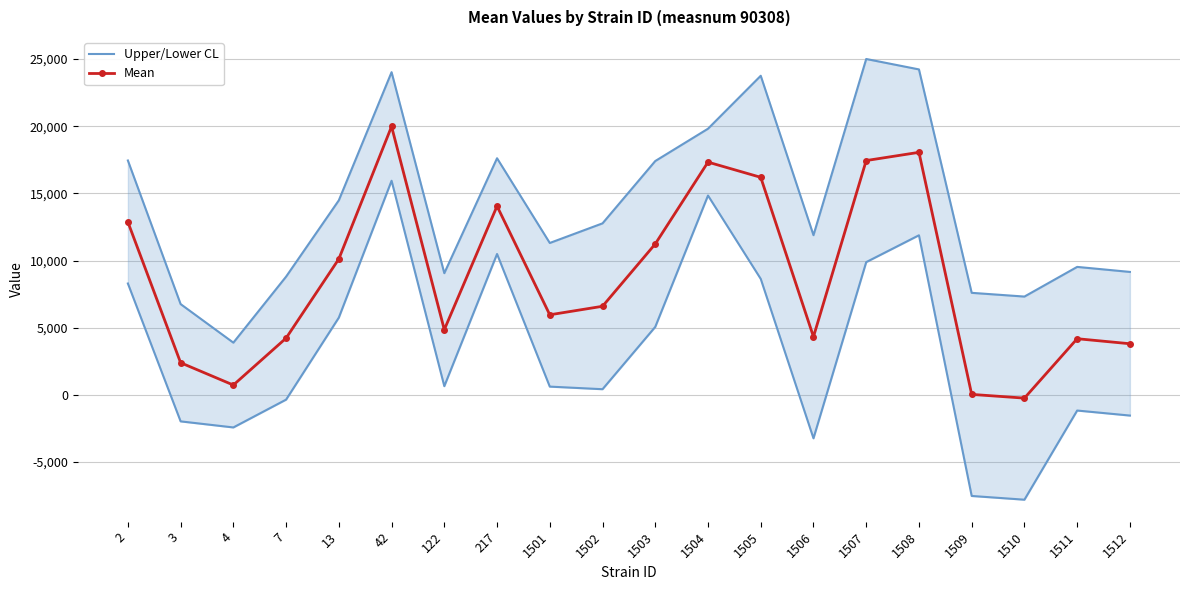

Where is the first local maximum for Mean?

42